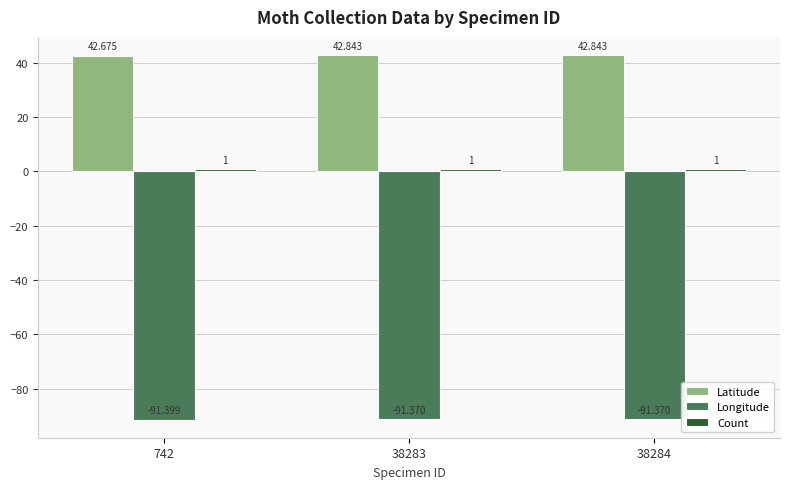

Between 742 and 38284, which series saw the biggest shift?

Latitude